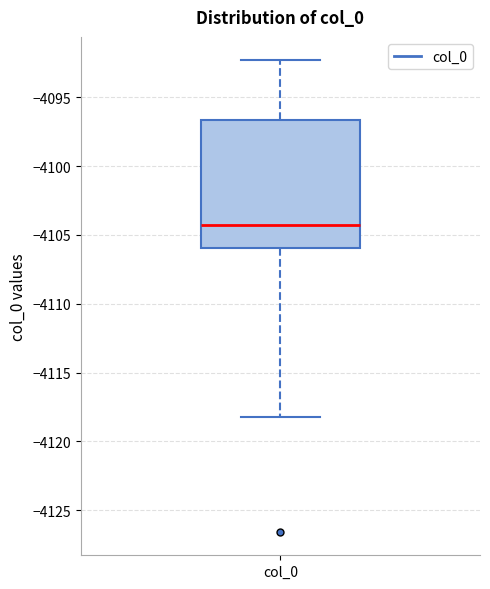

Where does the upper whisker of the box for col_0 end on the y-axis? The values are not printed on the chart, so give them approximately, as read against the axis.

-4092.5